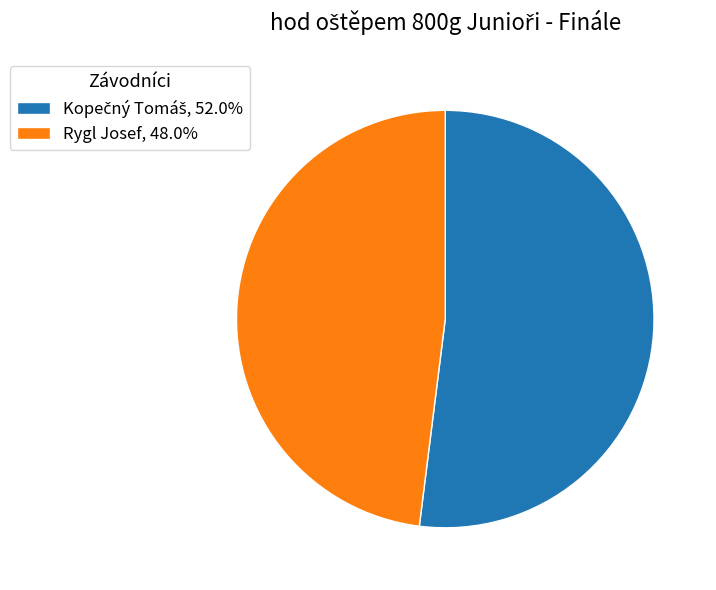

How many slices are in this pie chart?

2